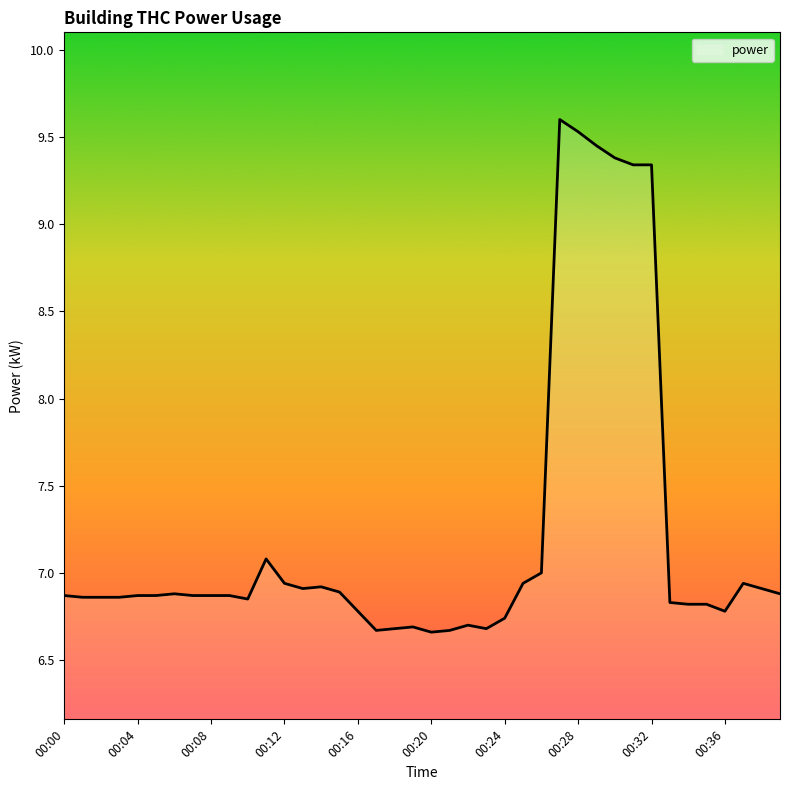

What is the difference between the maximum and minimum values?

2.9